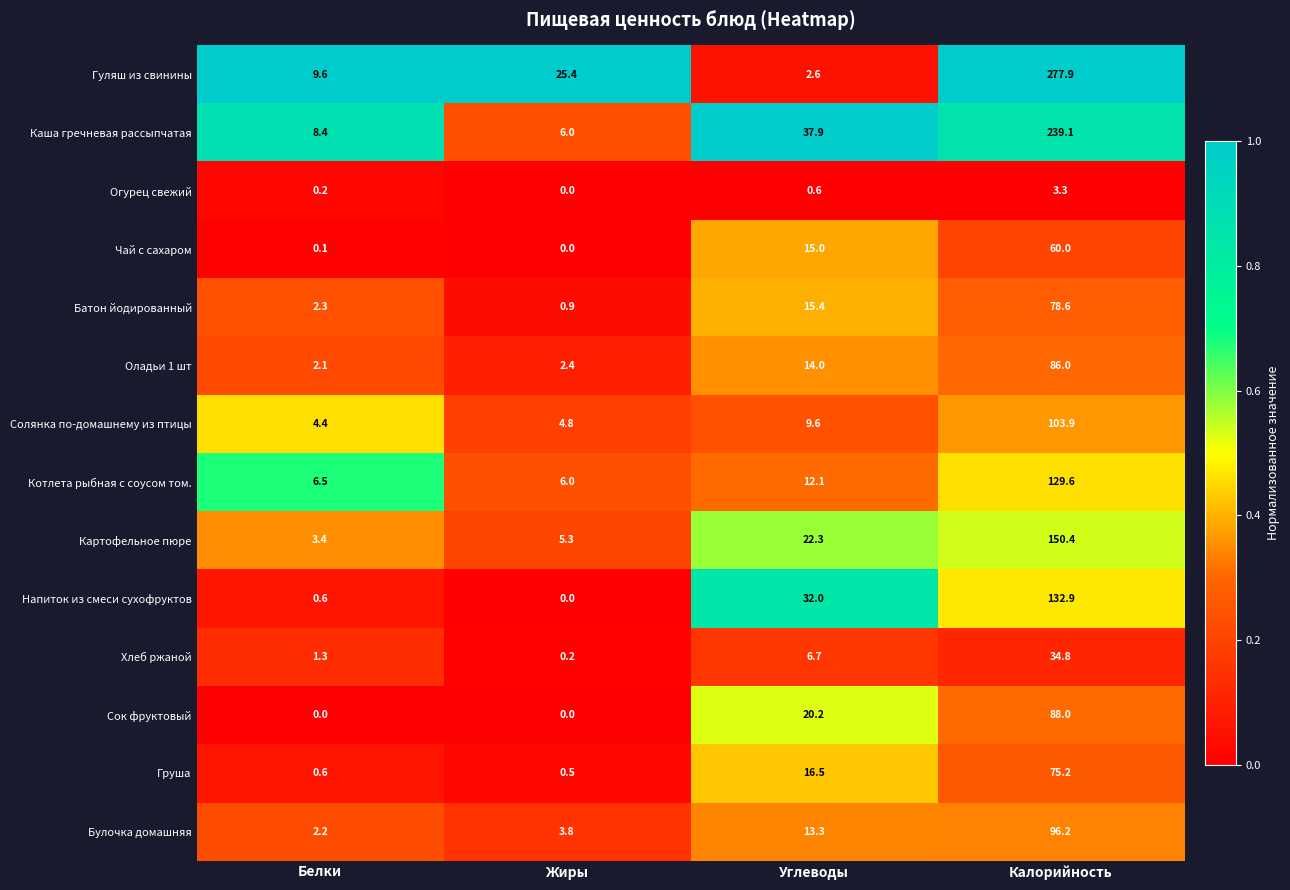

Between Белки and Жиры, which series saw the biggest shift?

Гуляш из свинины